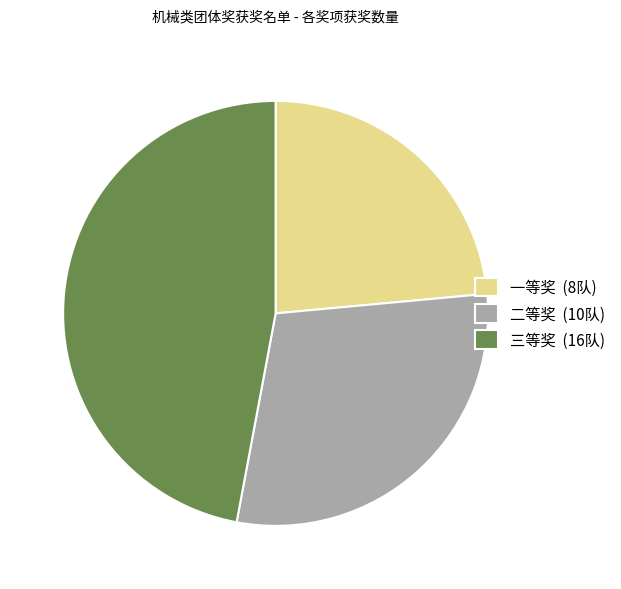

Between 一等奖 and 二等奖, which is larger?

二等奖